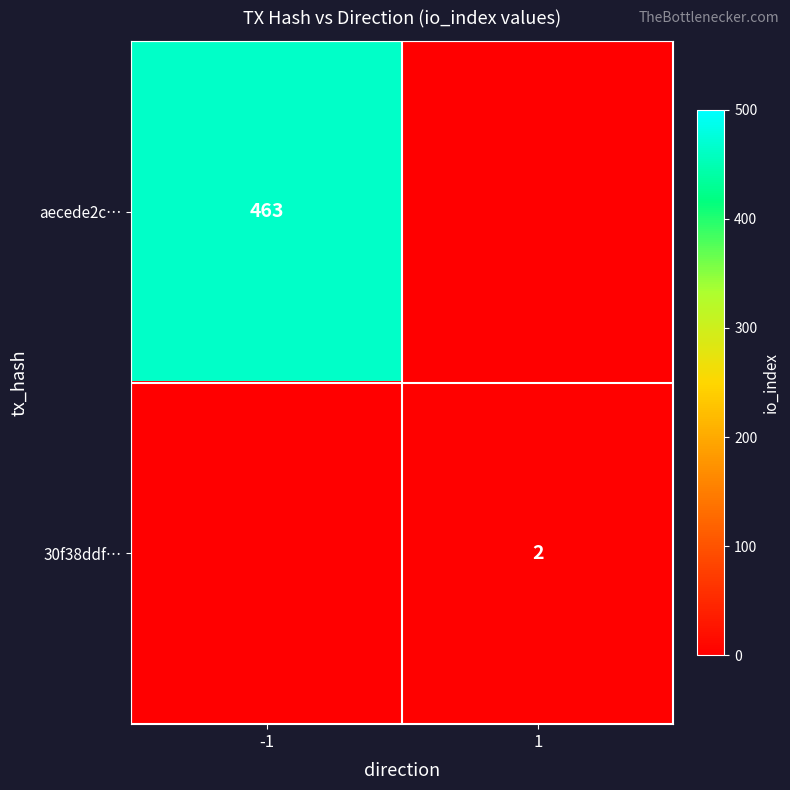

The aecede2c… series shows 463 at -1. True or false?

True